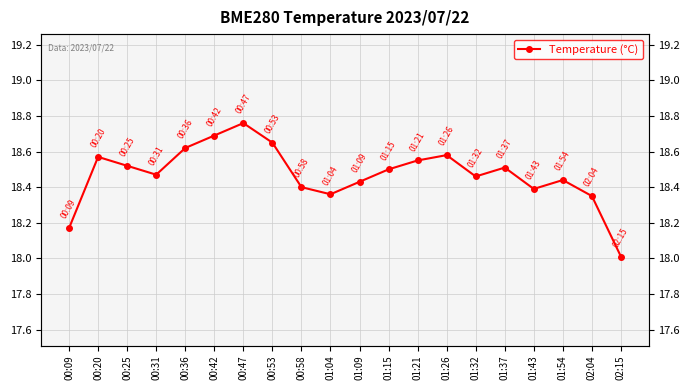

True or false: the data shows 18.4 at 01:04.

True